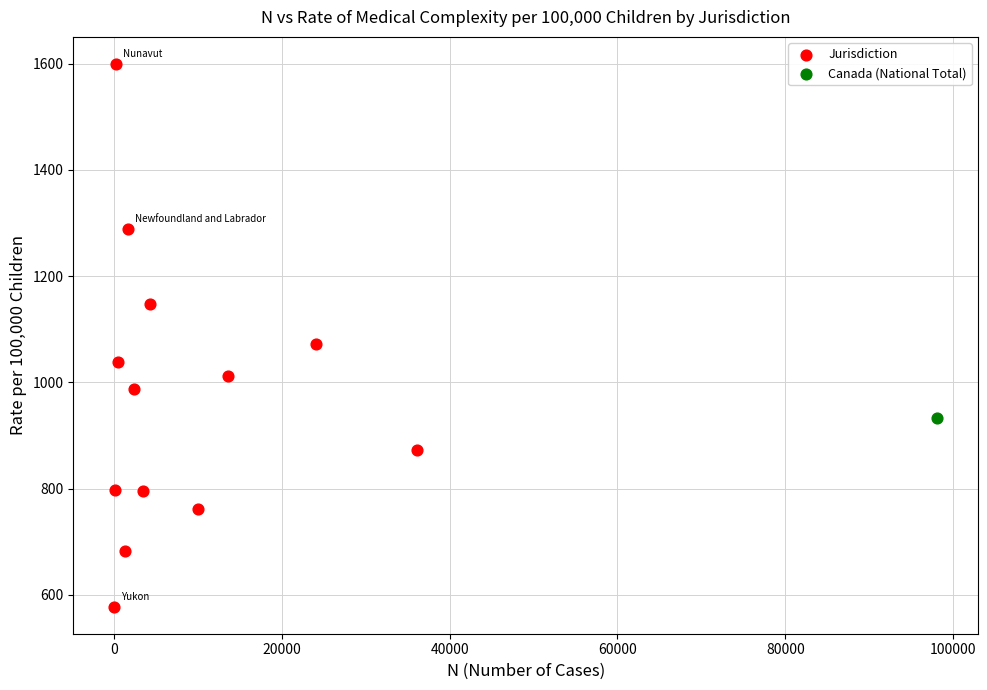

What are all the series names shown in the legend?

Jurisdiction, Canada (National Total)